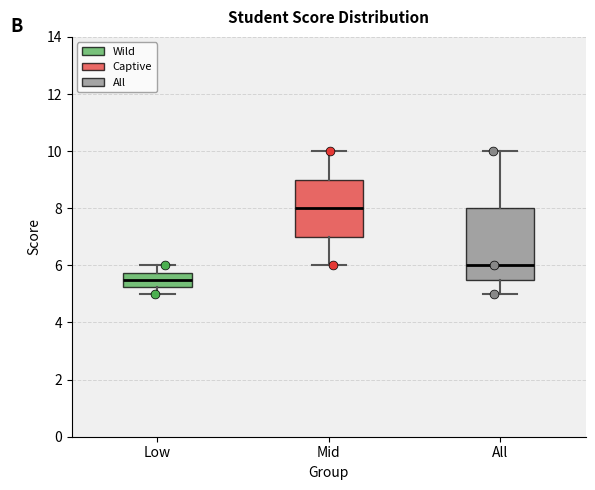

Reading left to right, read every box against the y-axis: the position of its median line, the range the box covers, and the ends of its whiskers. The values are not printed on the chart, so give them approximately, as read against the axis.

Low: median 5.6, box 5.2 to 5.8, whiskers 5.0 to 6.0
Mid: median 8.0, box 7.0 to 9.0, whiskers 6.0 to 10.0
All: median 6.0, box 5.6 to 8.0, whiskers 5.0 to 10.0